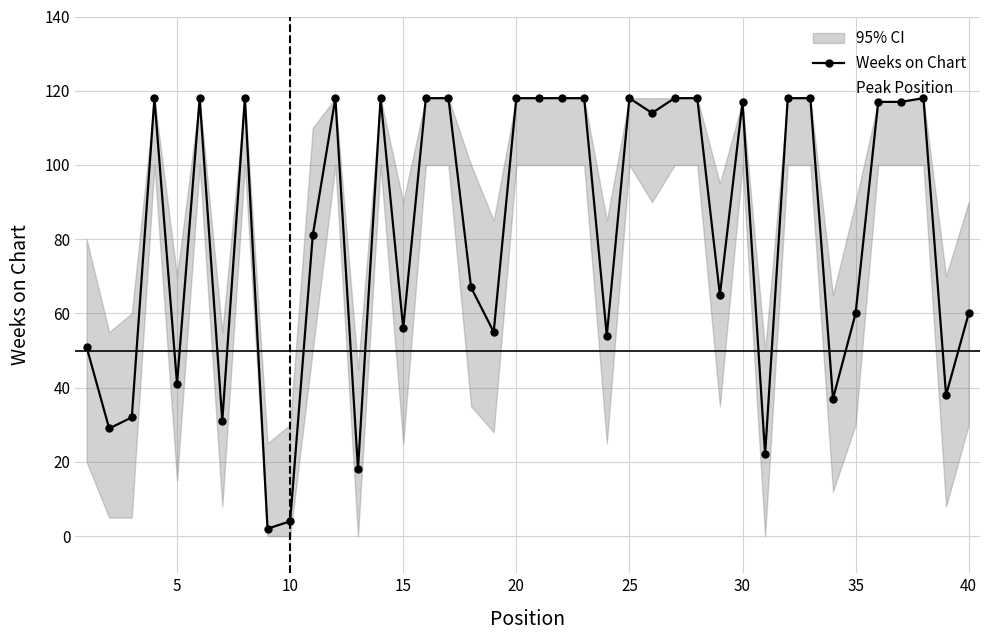

How many times do Weeks on Chart and Peak Position cross each other?

2